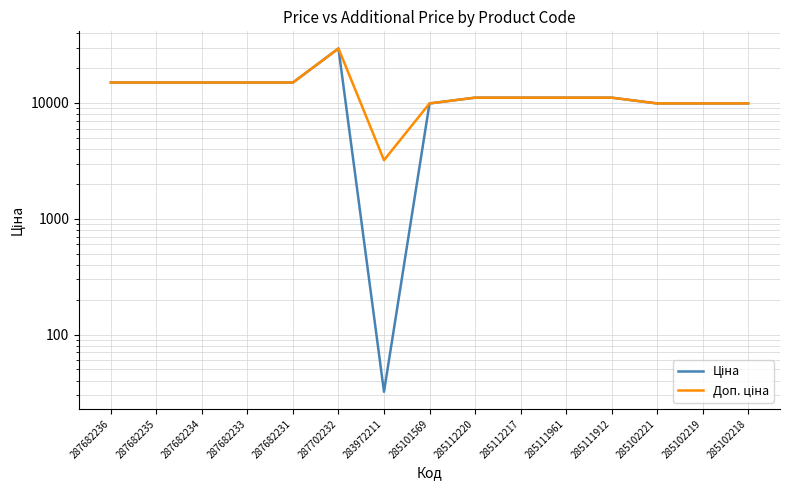

Is this an area chart (filled region under the line)?

No